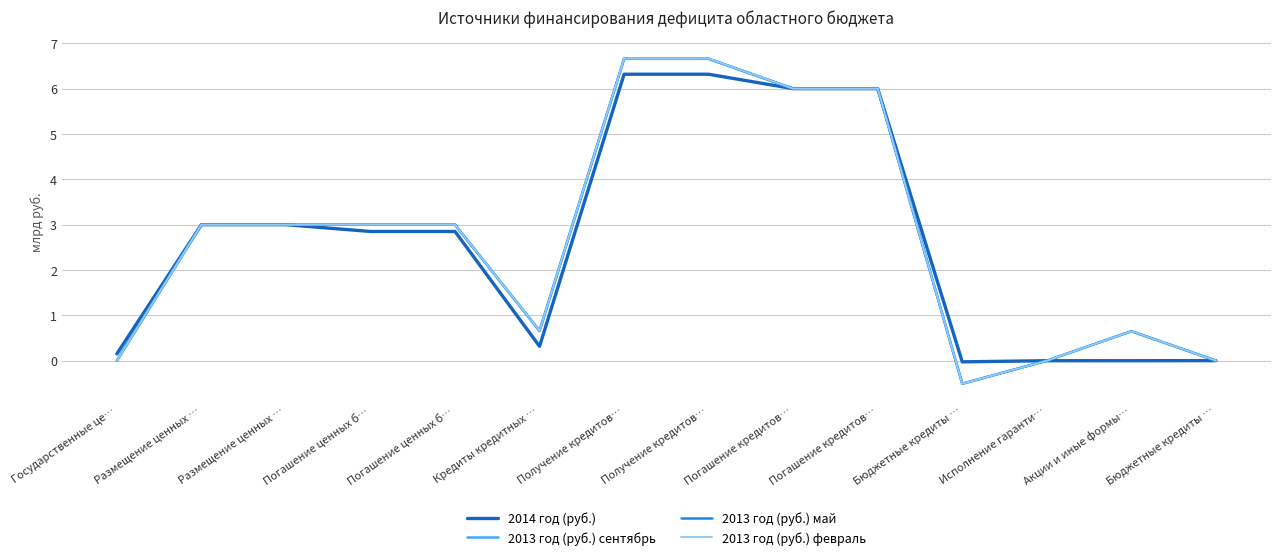

What is the difference between the maximum and minimum values in the 2013 год (руб.) сентябрь series?

7.2